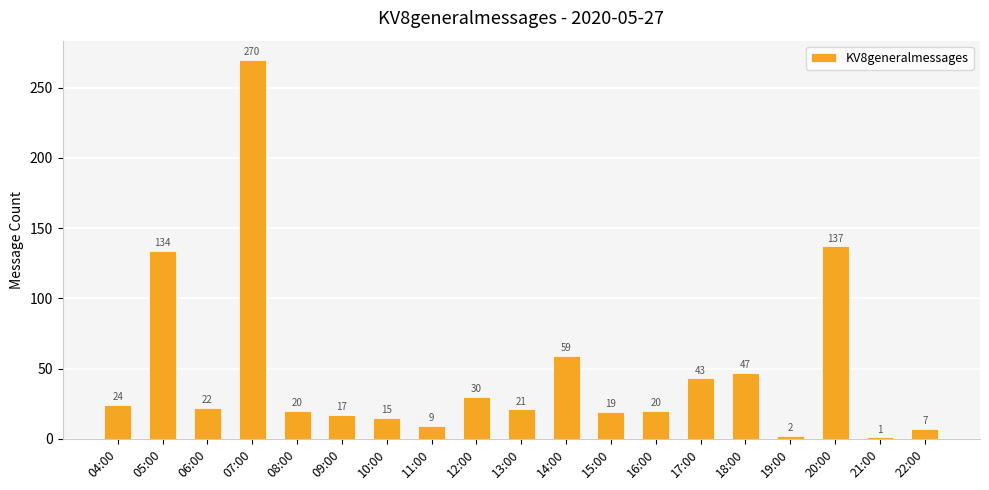

Which label corresponds to the largest value in the chart?

07:00